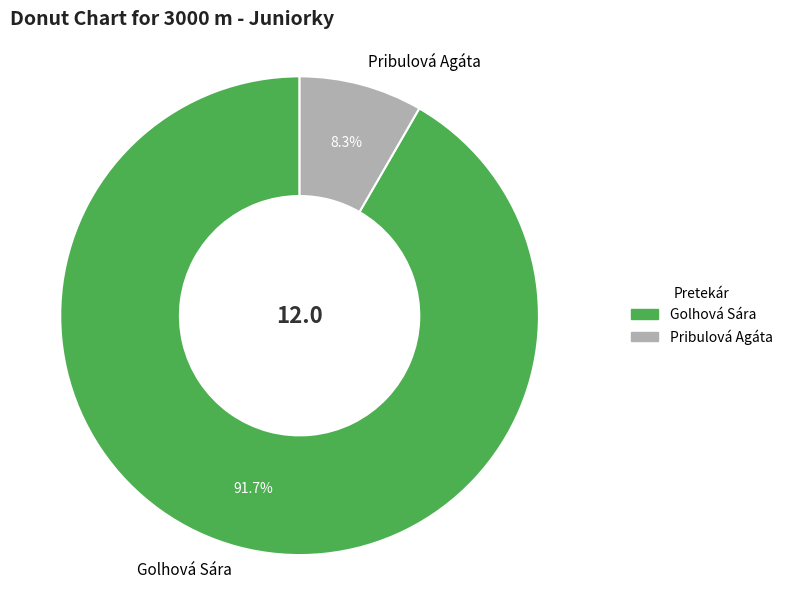

To the nearest percent, what percentage of the pie is Pribulová Agáta?

8%